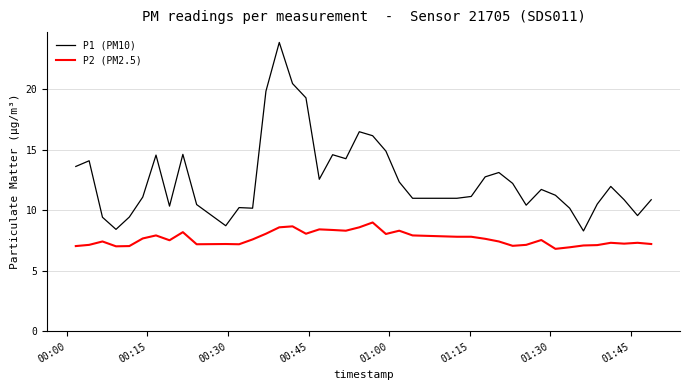

Which series has the widest spread of values?

P1 (PM10)